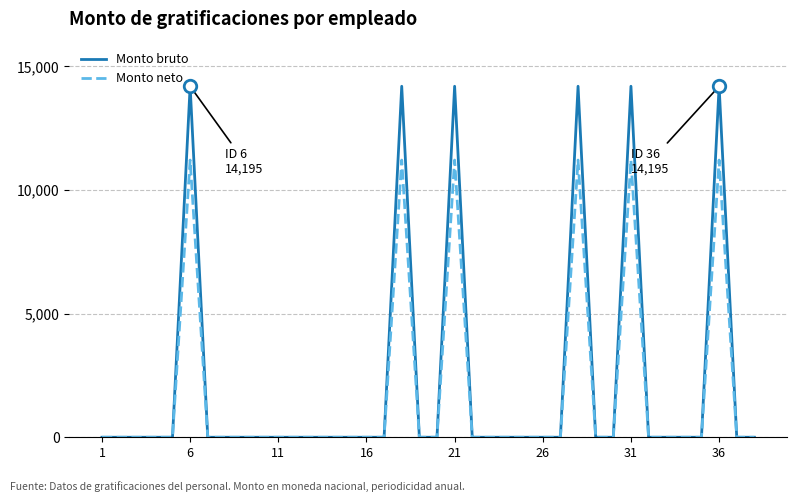

Rank the series by their maximum value, from highest to lowest.

Monto bruto, Monto neto